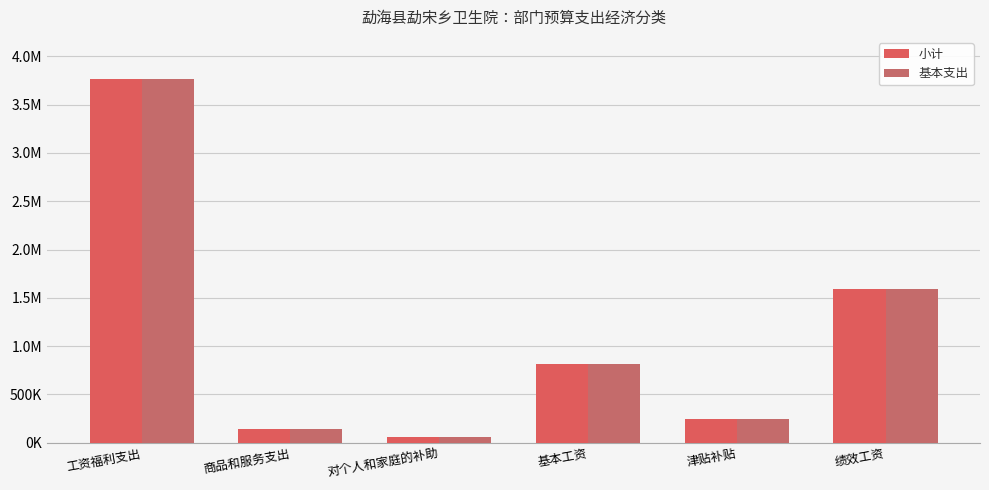

At which label does 小计 first exceed 819876?

工资福利支出